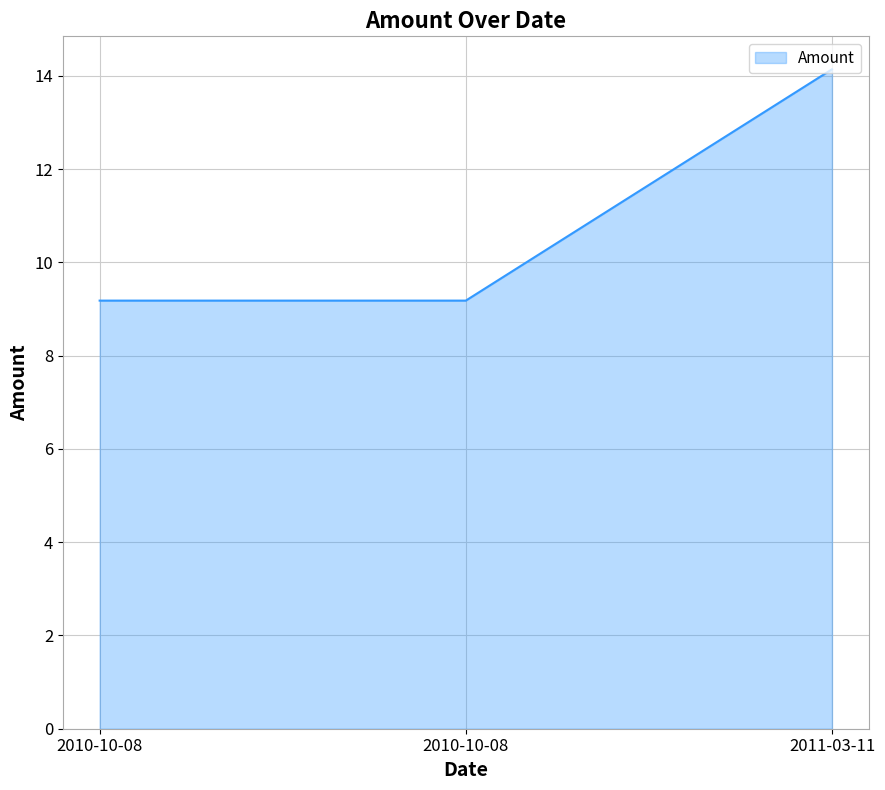

The value at 2010-10-08 is 12.5. True or false?

False